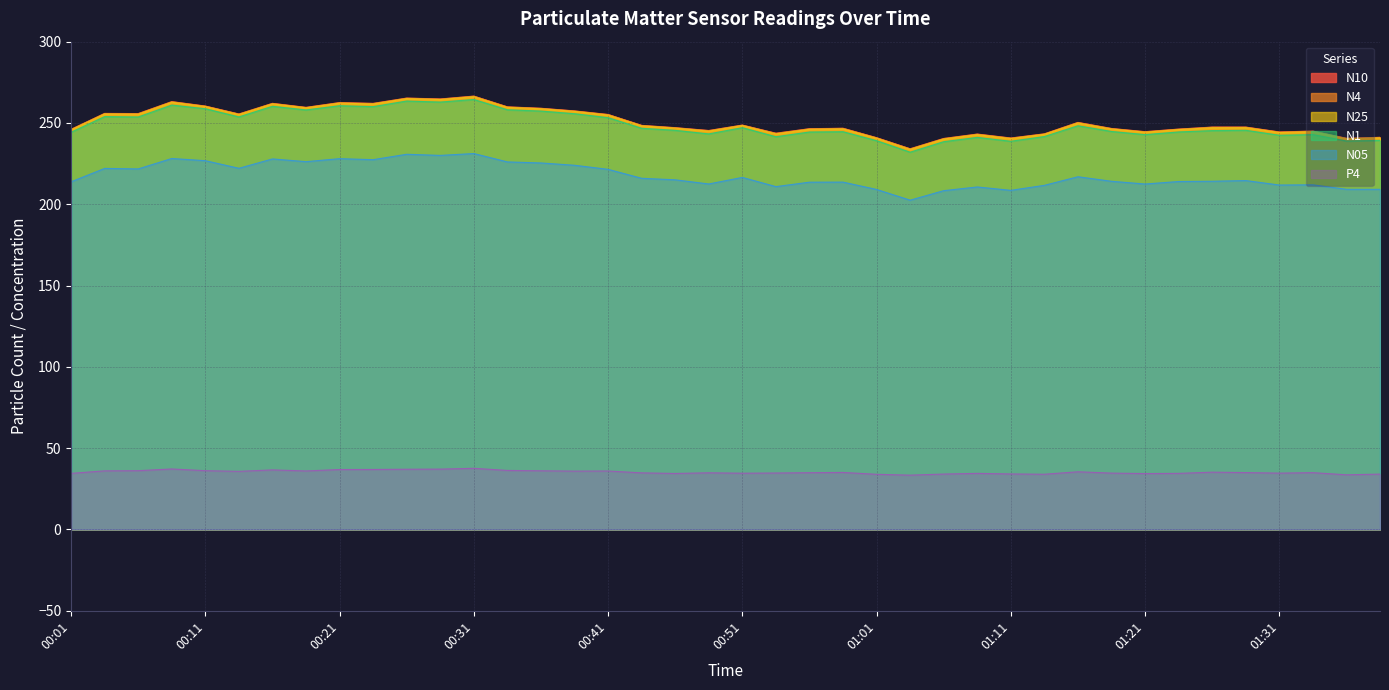

What is the label of the 32nd point from the left?

01:19